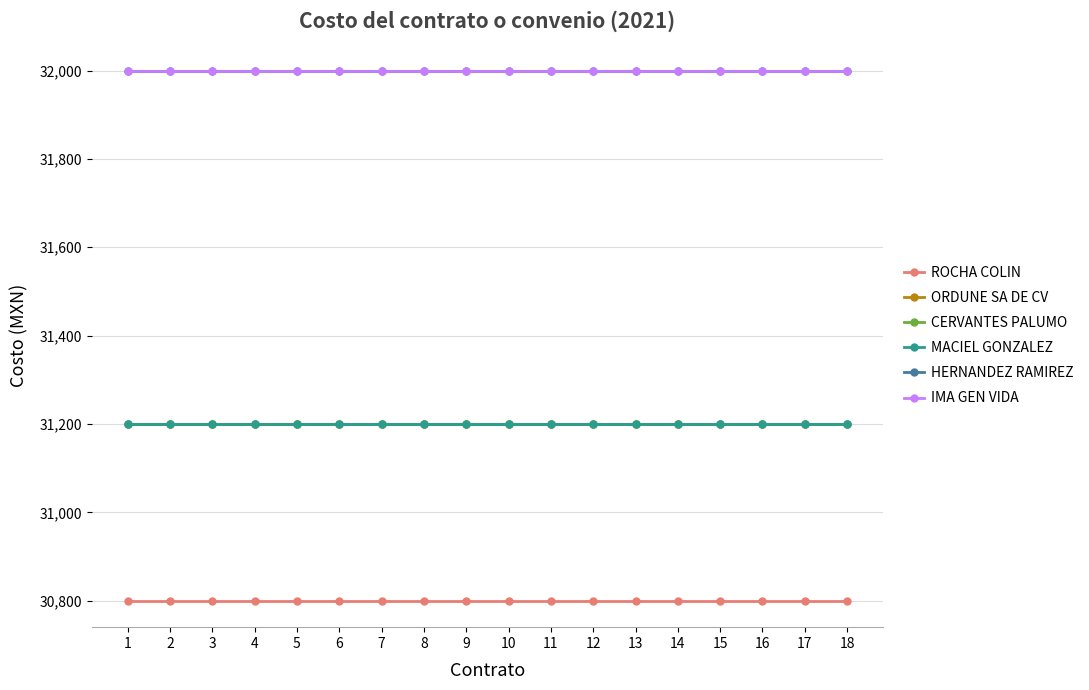

Does the chart display data point markers on the line(s)?

Yes